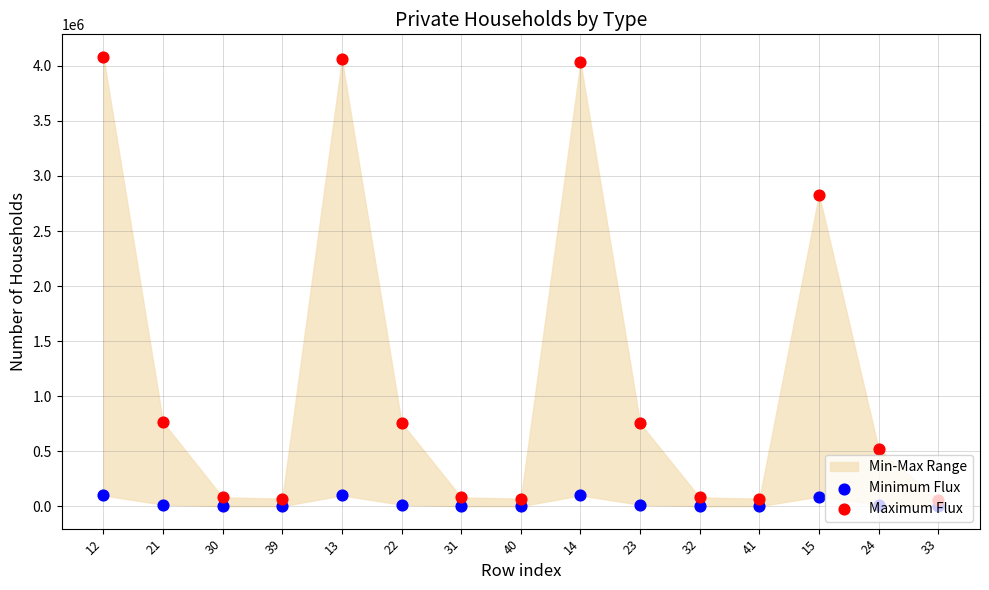

Is the value of Maximum Flux at 30 greater than the value of Minimum Flux at 31?

Yes